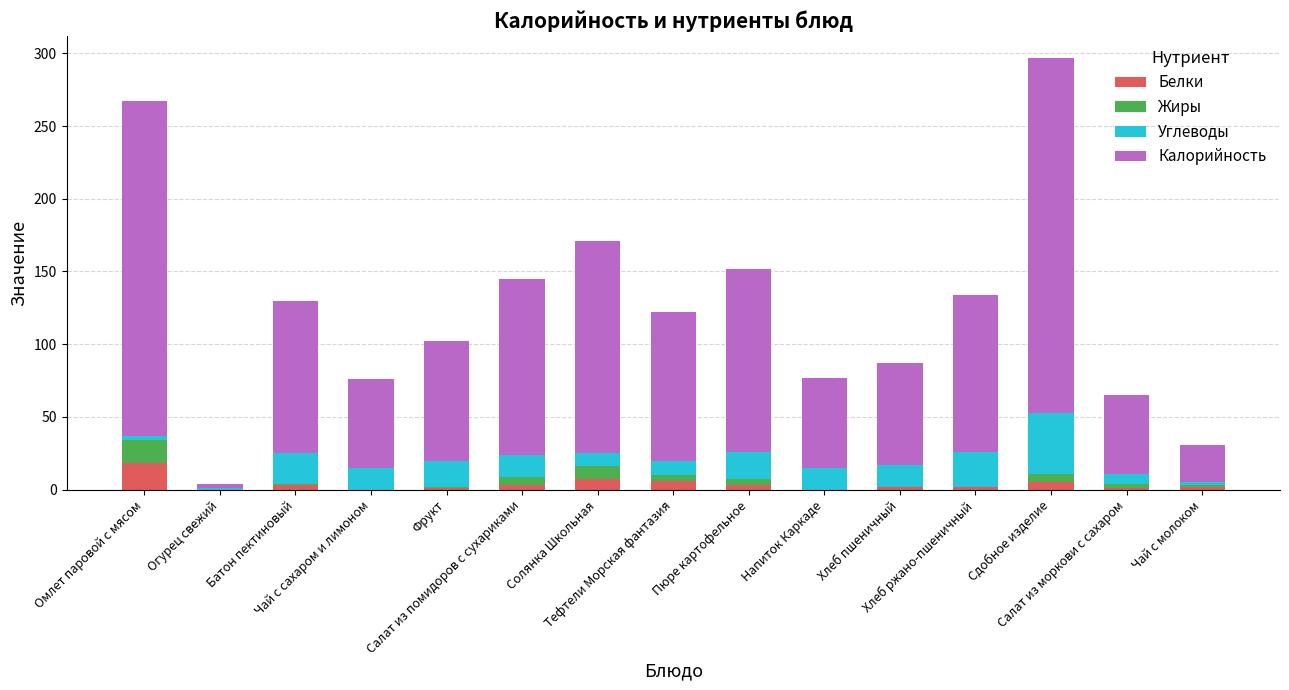

What is the maximum value for Белки?

18